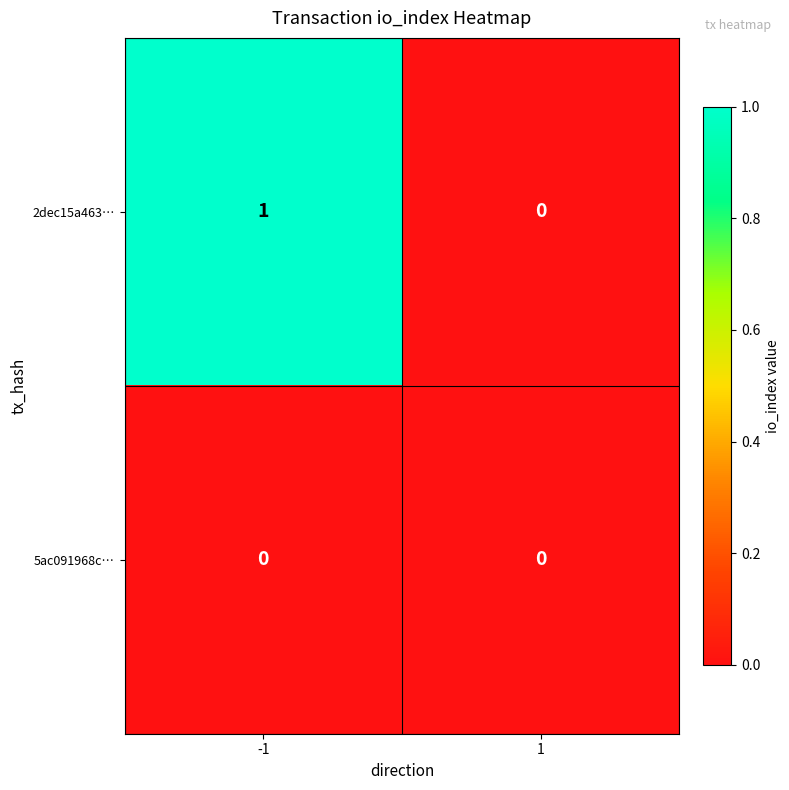

Between -1 and 1, which series saw the biggest shift?

2dec15a463…